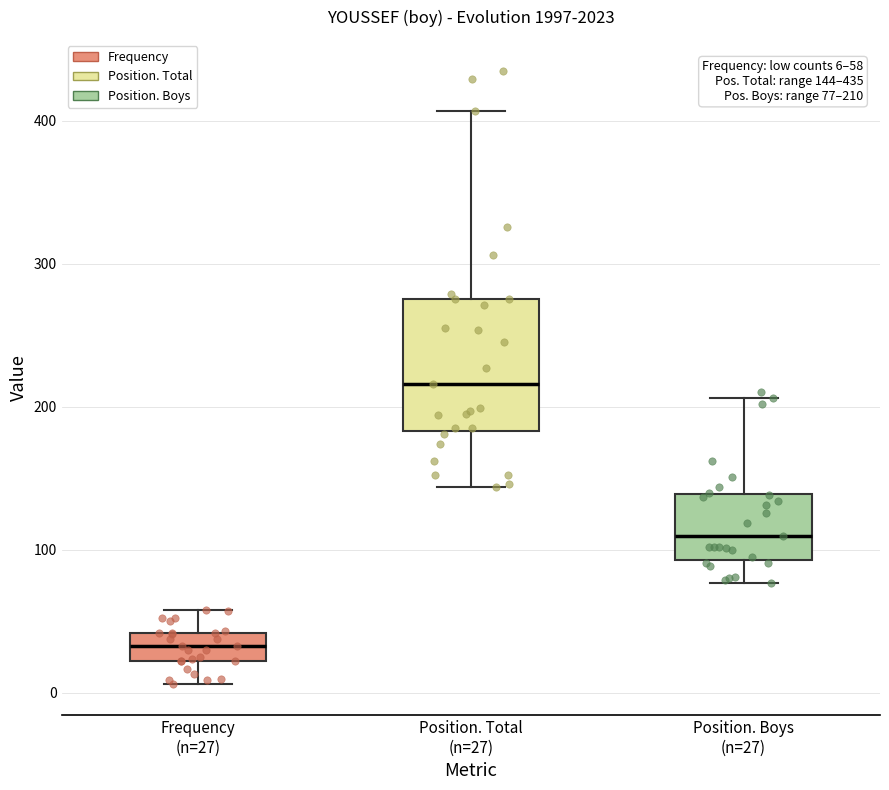

Comparing the boxes themselves (not the whiskers), which one is the tallest?

Position. Total (n=27)